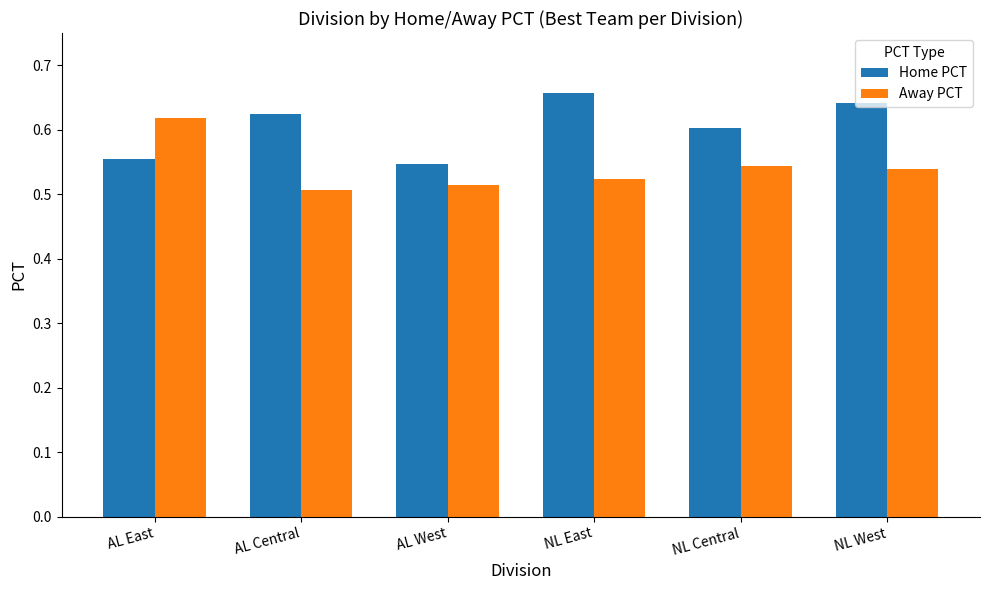

Rank the categories by Home PCT value from lowest to highest.

AL West, AL East, NL Central, AL Central, NL West, NL East